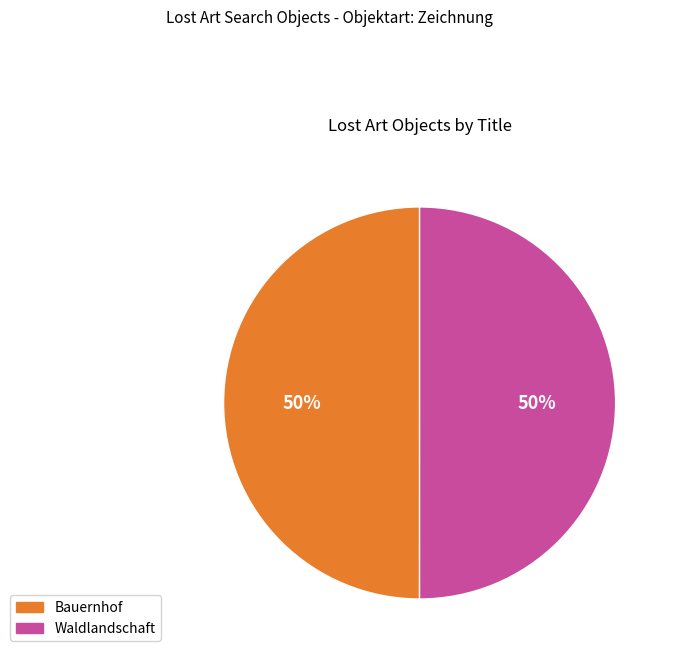

What is the ratio of the value at Bauernhof to the value at Waldlandschaft?

1.0